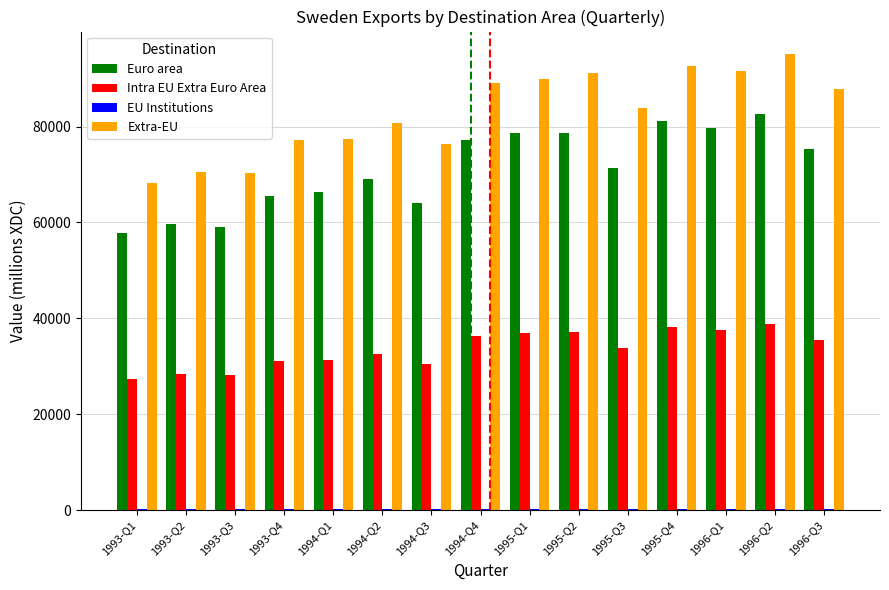

What is the sum of all Euro area values?

1065922